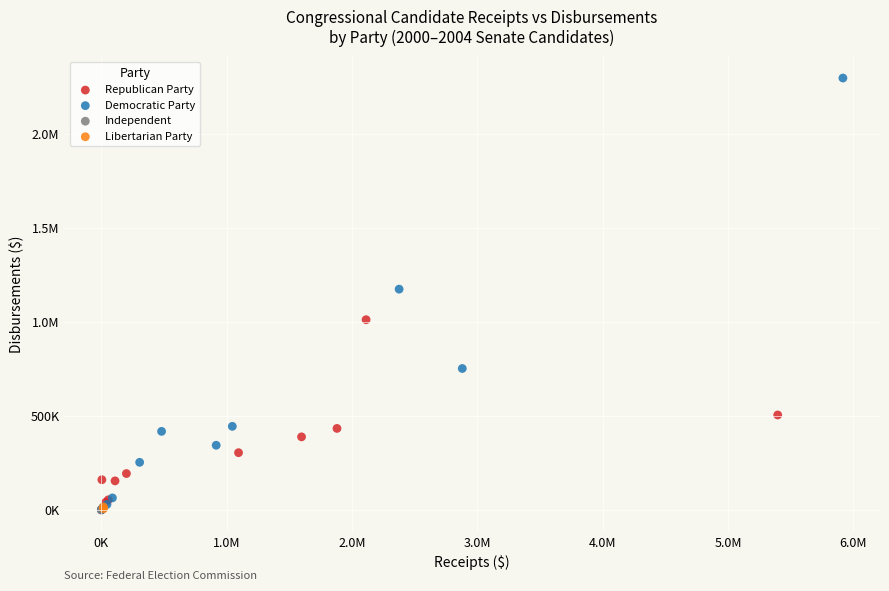

What are all the series names shown in the legend?

Republican Party, Democratic Party, Independent, Libertarian Party